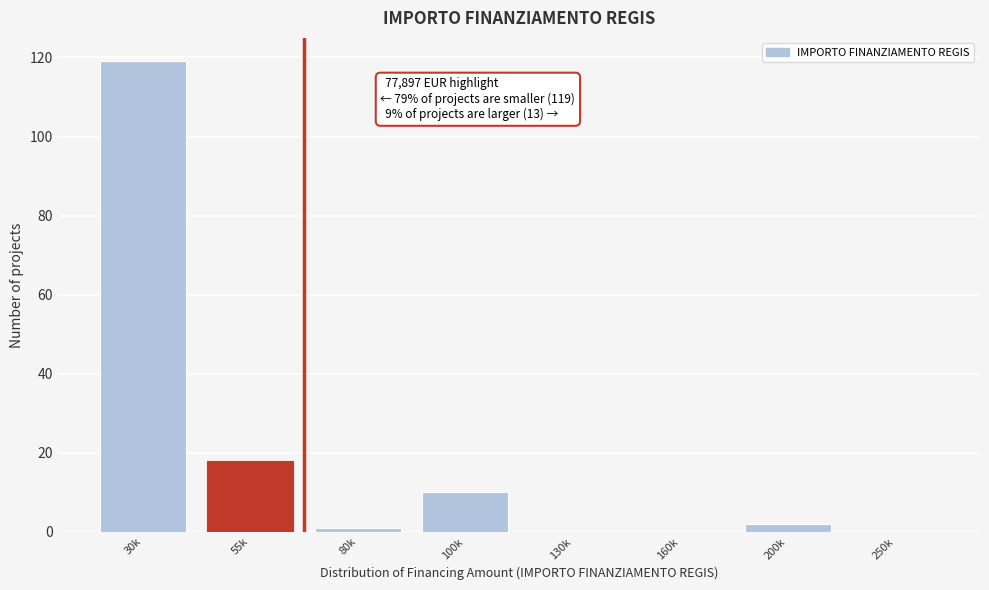

Reading left to right, extract all data points from this chart.

30k=119	55k=18	80k=1	100k=10	130k=0	160k=0	200k=2	250k=0